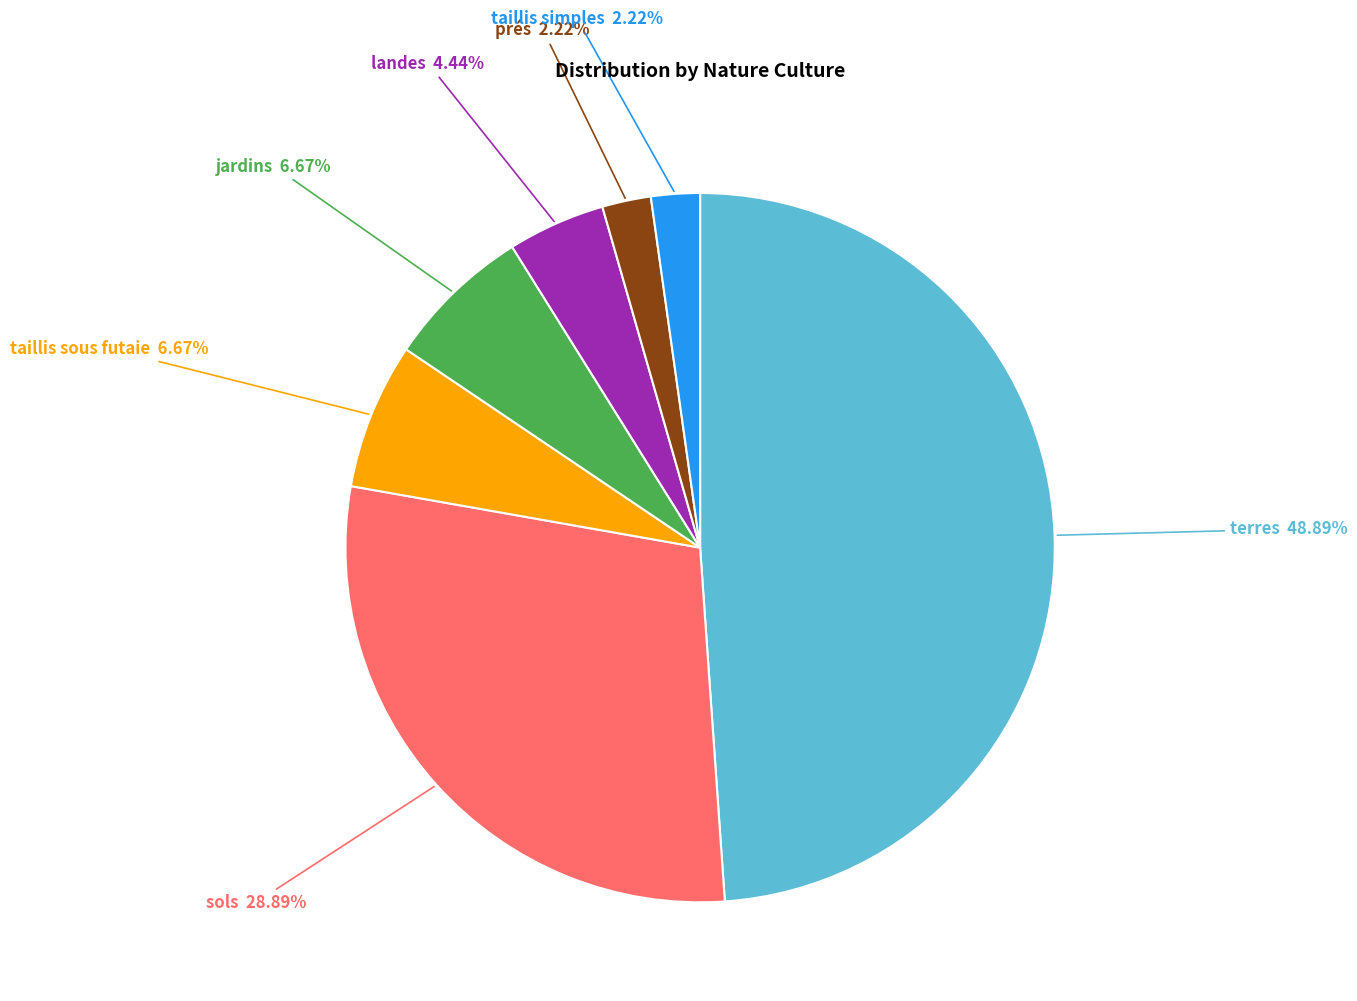

The sols slice represents 22% of the pie. True or false?

False